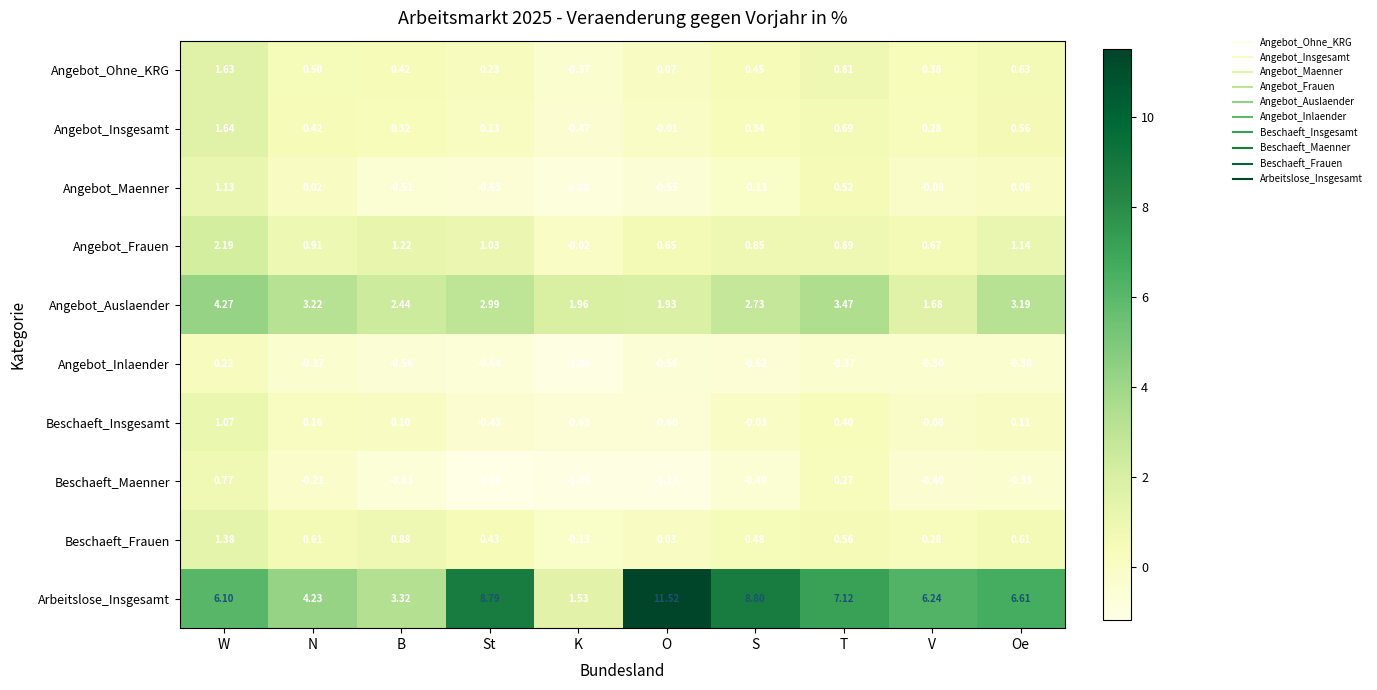

How many values in the Angebot_Ohne_KRG series are below 0?

1